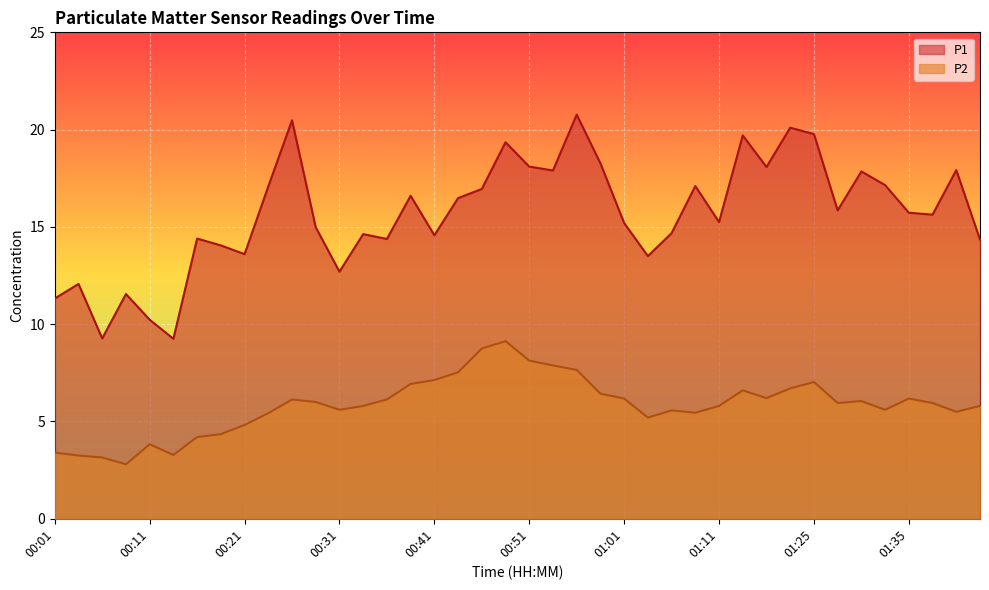

What are all the series names shown in the legend?

P1, P2